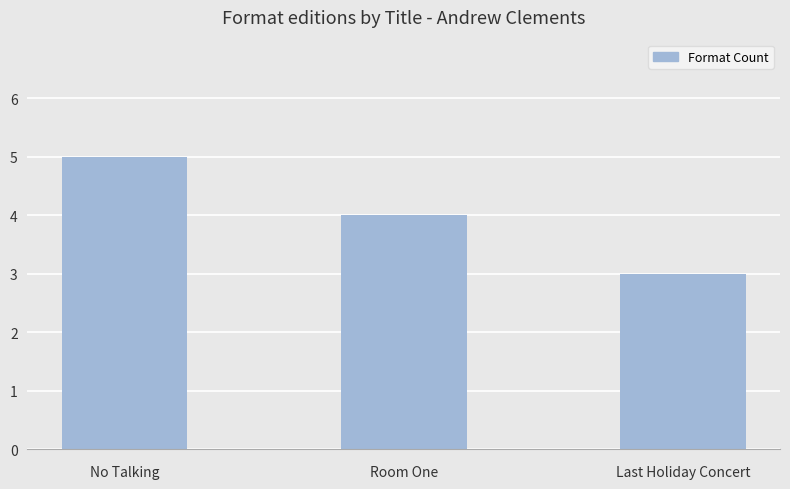

Which label corresponds to the smallest value in the chart?

Last Holiday Concert